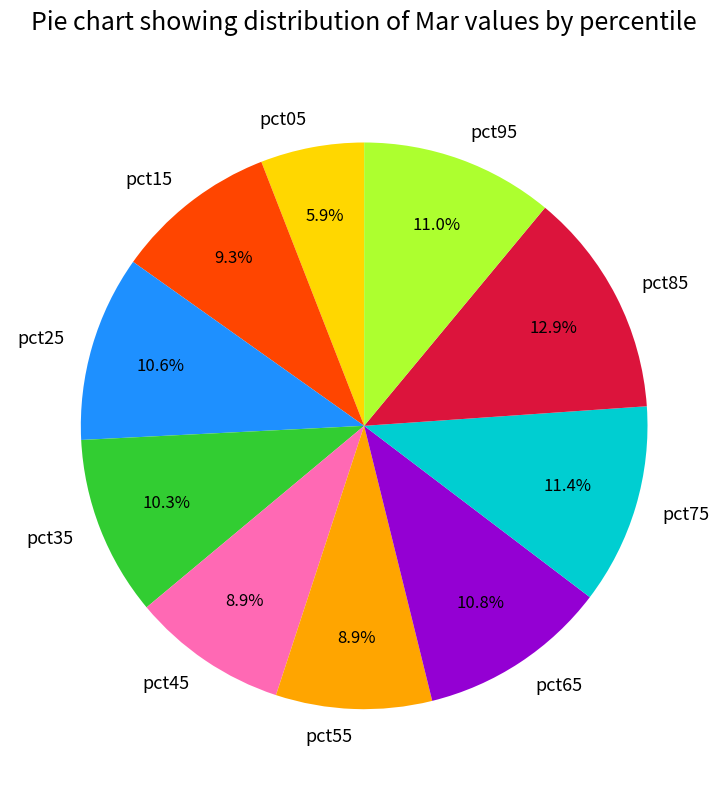

How much of the chart is everything except pct05?

94.1%